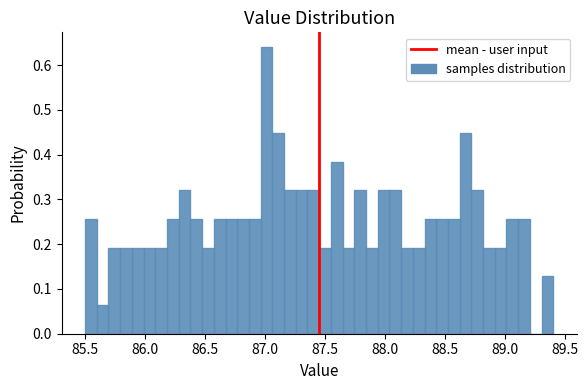

Around what value on the x-axis is the tallest bar? Give the approximate position of its centre, as read against the axis.

87.00